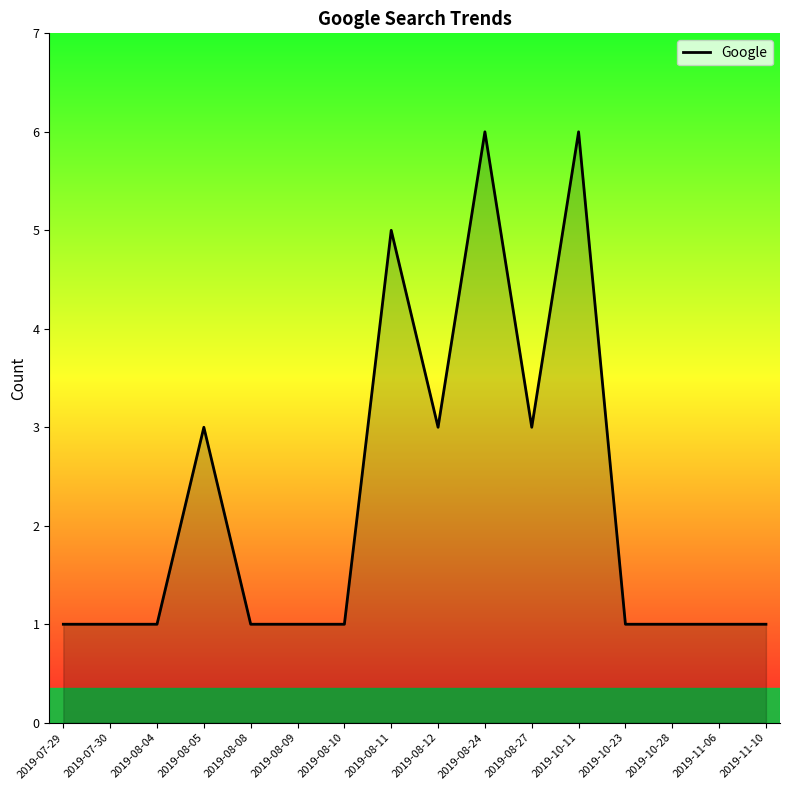

What is the sum of all values?

36